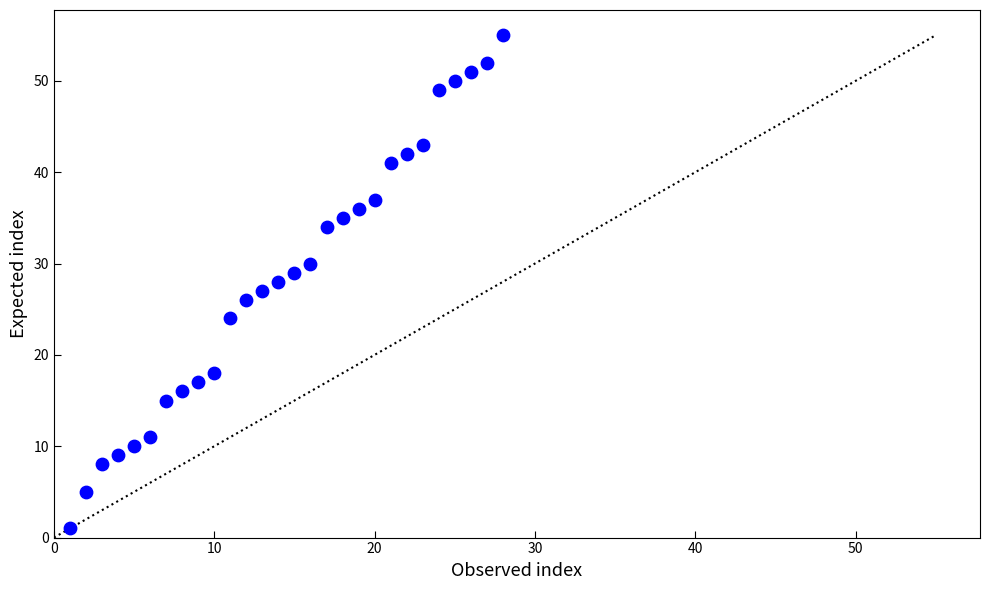

What is the range of X values (max minus min)?

27